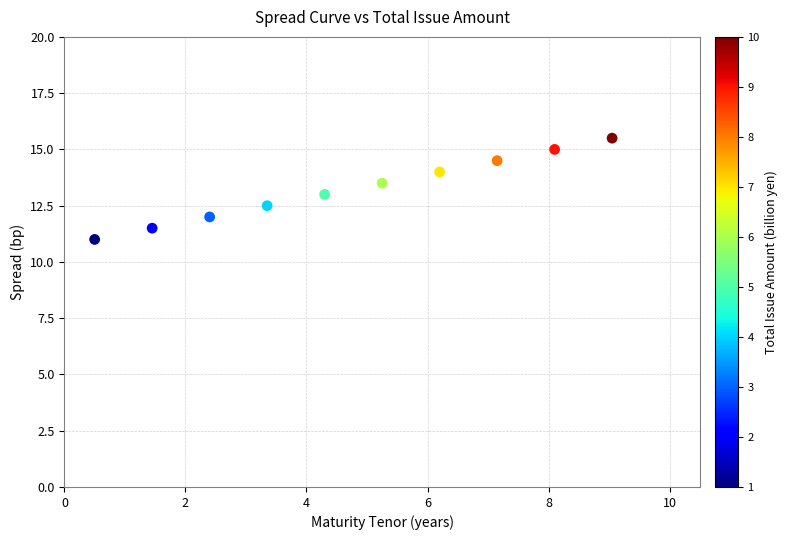

What is the range of Y values (max minus min)?

4.5